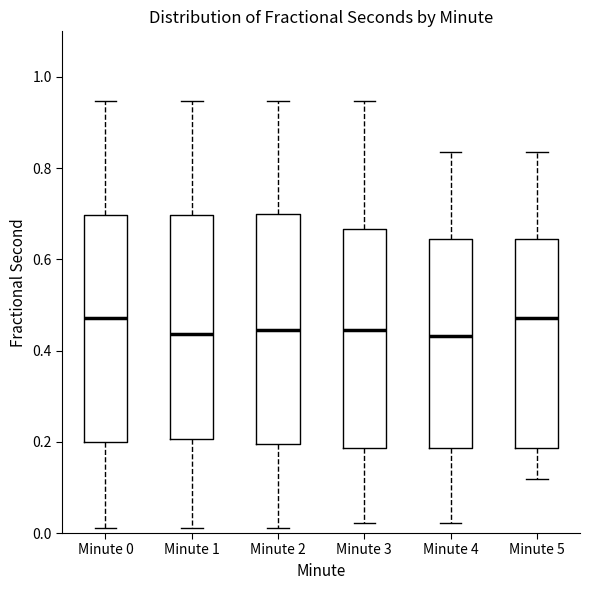

Reading left to right, transcribe this box plot: for each box, give where its median line is, the range the box spans, and where its two whiskers end, as read against the y-axis. The values are not printed on the chart, so give them approximately, as read against the axis.

Minute 0: median 0.48, box 0.20 to 0.70, whiskers 0.02 to 0.94
Minute 1: median 0.44, box 0.20 to 0.70, whiskers 0.02 to 0.94
Minute 2: median 0.44, box 0.20 to 0.70, whiskers 0.02 to 0.94
Minute 3: median 0.44, box 0.18 to 0.66, whiskers 0.02 to 0.94
Minute 4: median 0.44, box 0.18 to 0.64, whiskers 0.02 to 0.84
Minute 5: median 0.48, box 0.18 to 0.64, whiskers 0.12 to 0.84